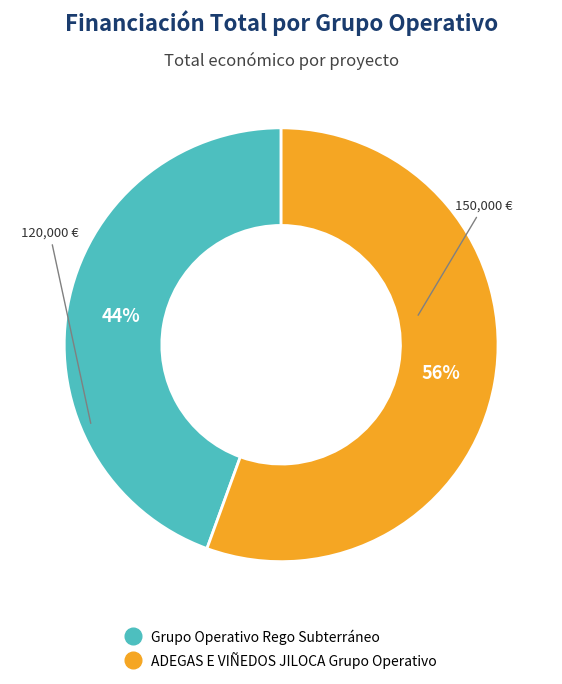

Which category has the smallest portion of the pie?

Grupo Operativo Rego Subterráneo